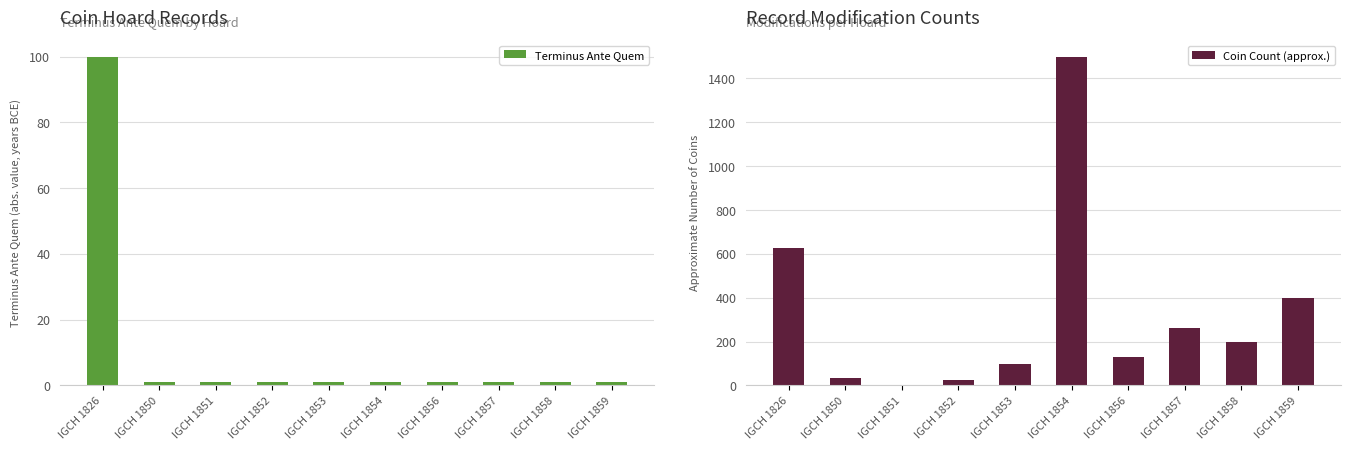

Rank the categories by Coin Count (approx.) value from lowest to highest.

IGCH 1851, IGCH 1852, IGCH 1850, IGCH 1853, IGCH 1856, IGCH 1858, IGCH 1857, IGCH 1859, IGCH 1826, IGCH 1854